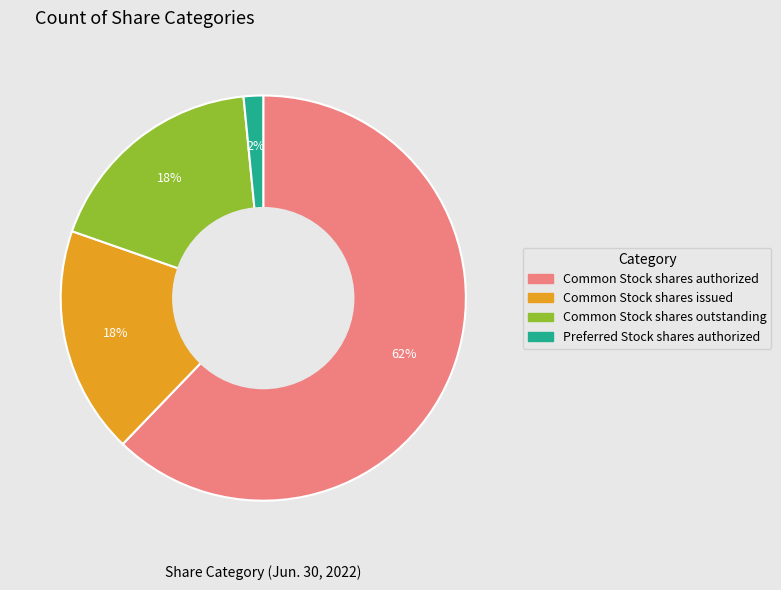

Combined, do Preferred Stock shares authorized and Common Stock shares outstanding account for over 50%?

No